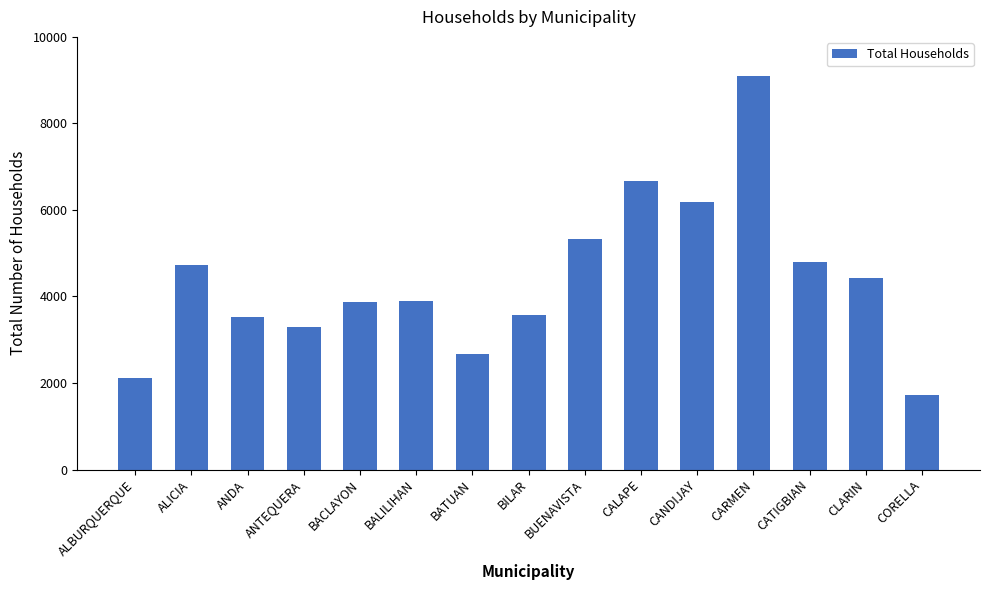

What is the value of the 1st bar from the left?

2127